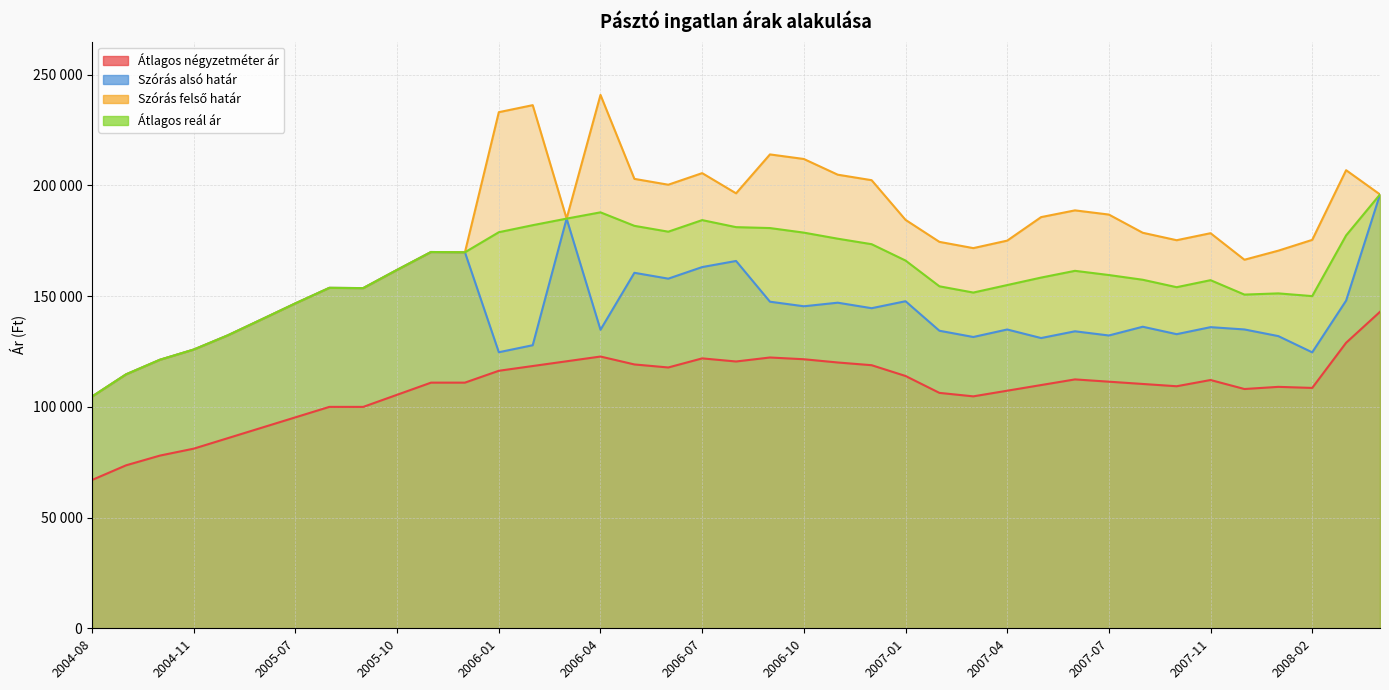

What is the average value of the Szórás felső határ series?

178020